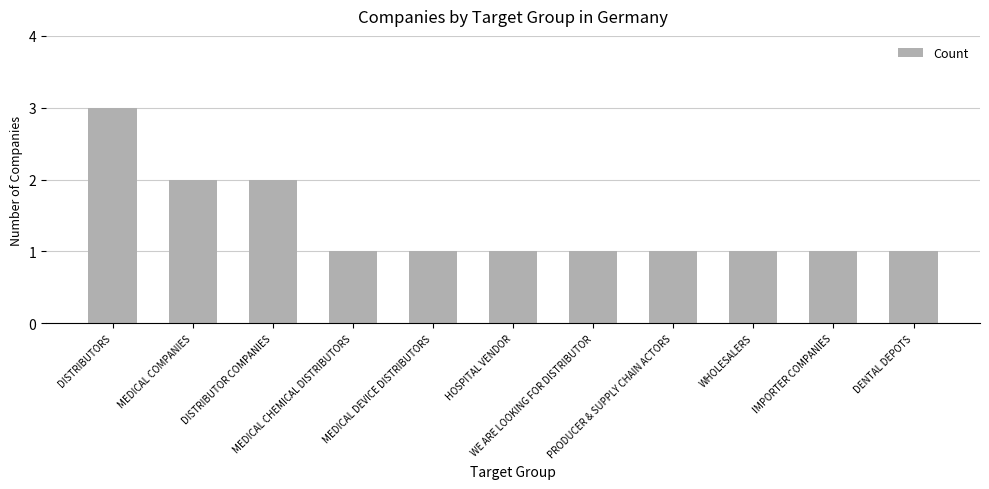

The value at MEDICAL DEVICE DISTRIBUTORS is 1. True or false?

True